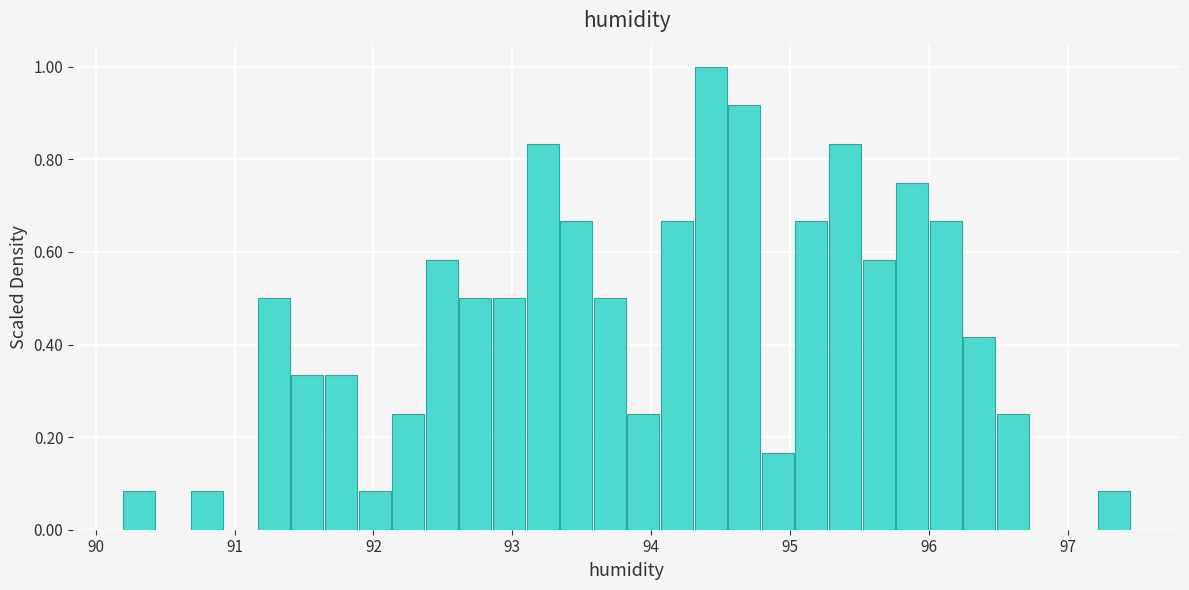

Read against the x-axis, roughly where is the centre of the tallest bar?

94.4